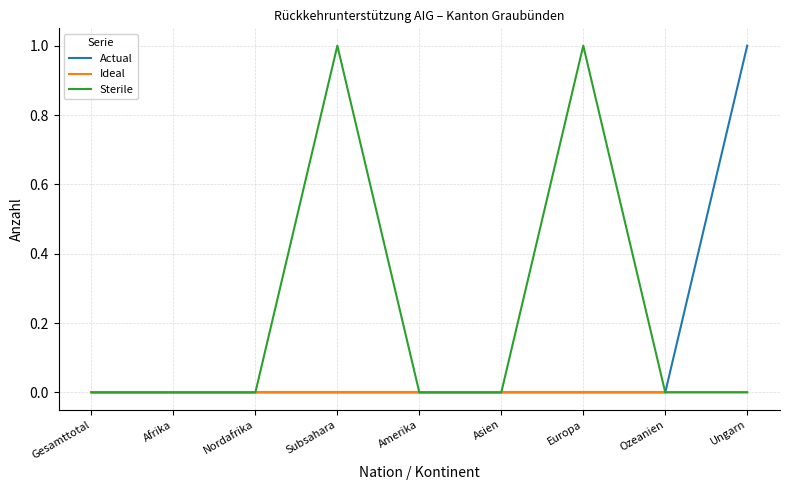

What position from the right is Nordafrika?

7